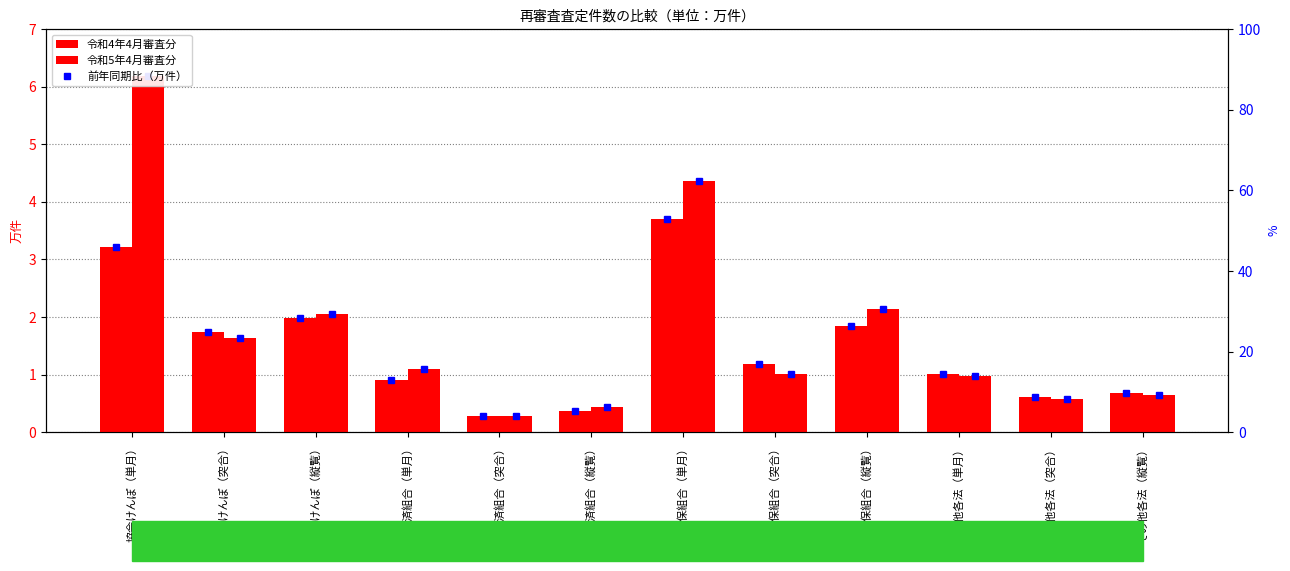

True or false: 令和4年4月審査分 has a value of 2.0 at 健保組合（単月）.

False